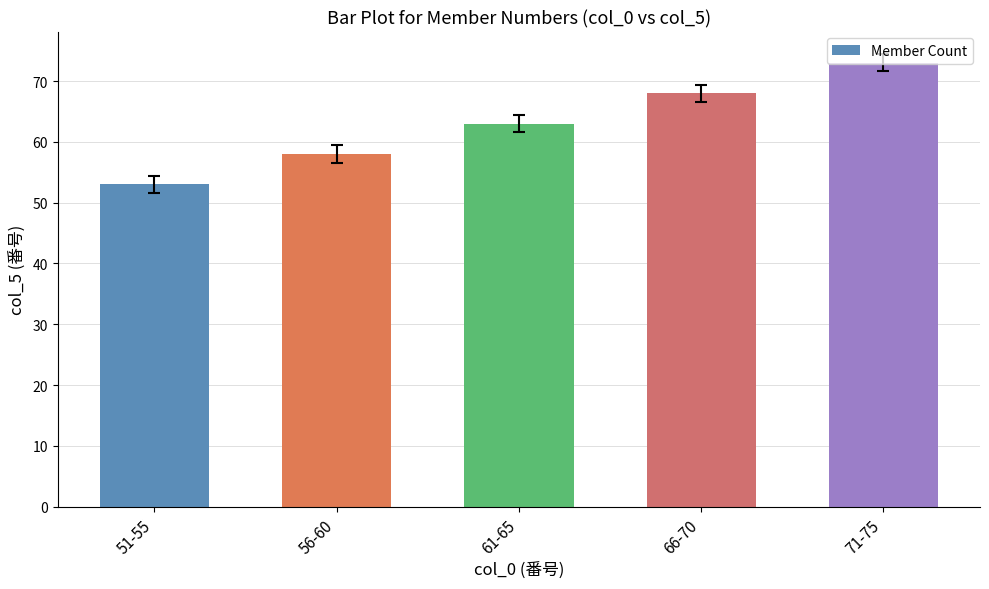

Count the number of categories in the chart.

5